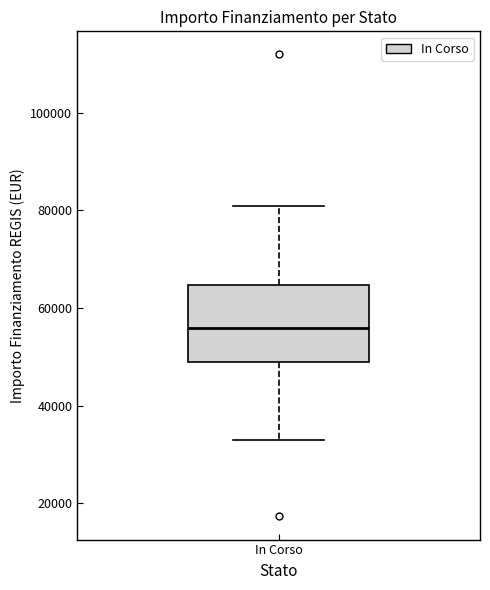

Where does the median line of the box for In Corso sit on the y-axis? The values are not printed on the chart, so give them approximately, as read against the axis.

56000